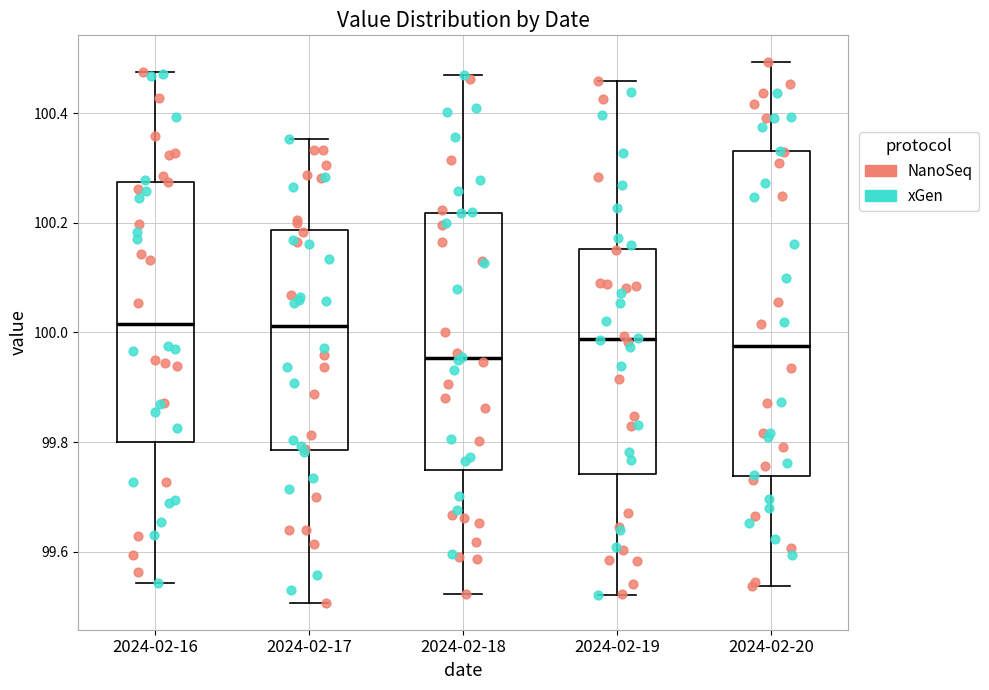

Which box is the tallest, from its lower edge to its upper edge?

2024-02-20